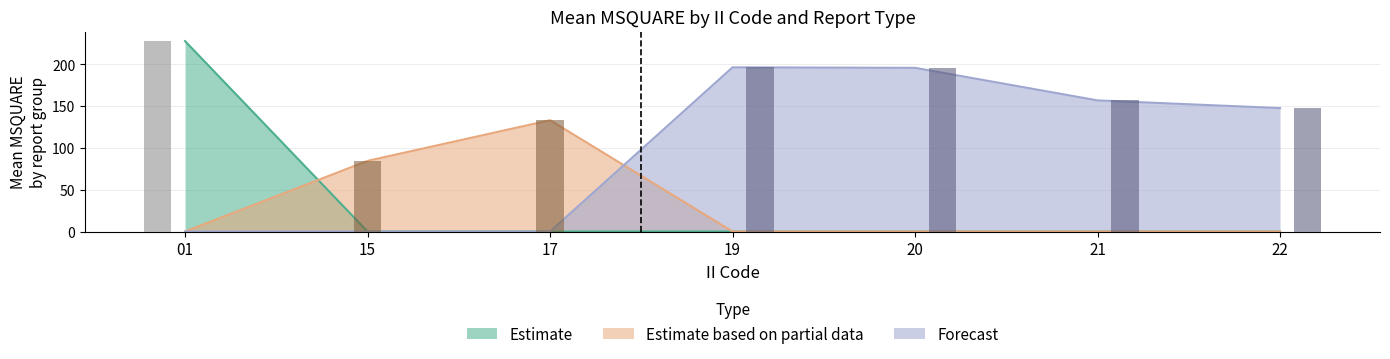

What are all the series names shown in the legend?

Estimate, Estimate based on partial data, Forecast